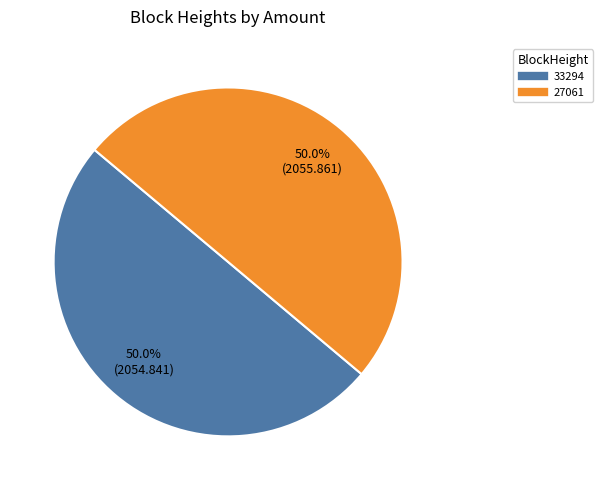

What percentage is the 27061 slice, to the nearest percent?

50%